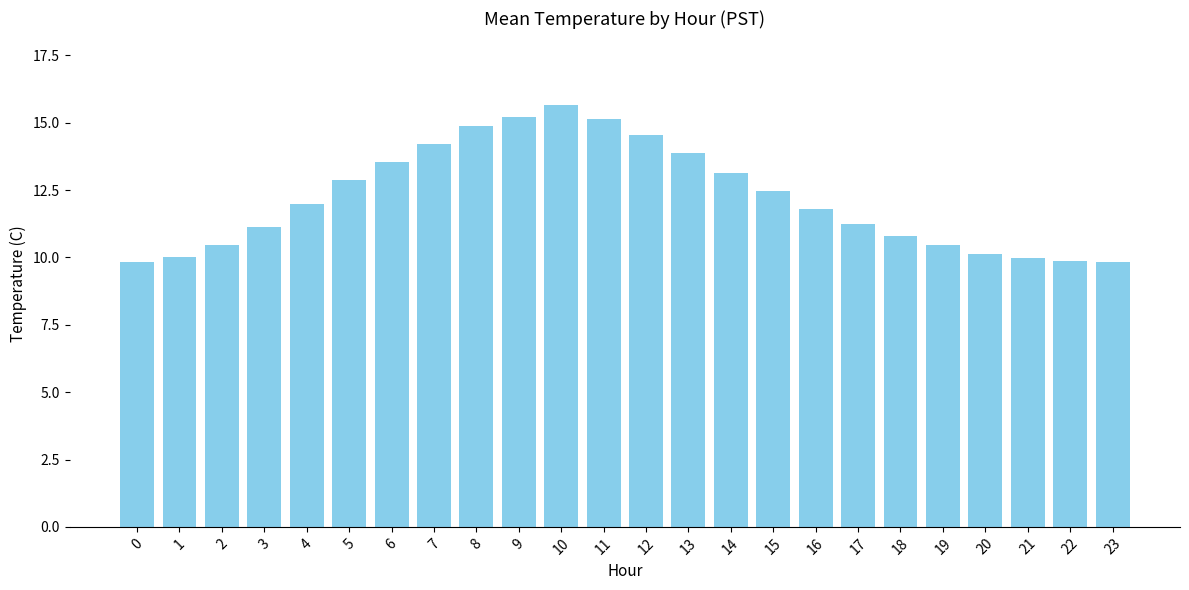

Approximately how many times larger is the value at 17 compared to 8?

0.8